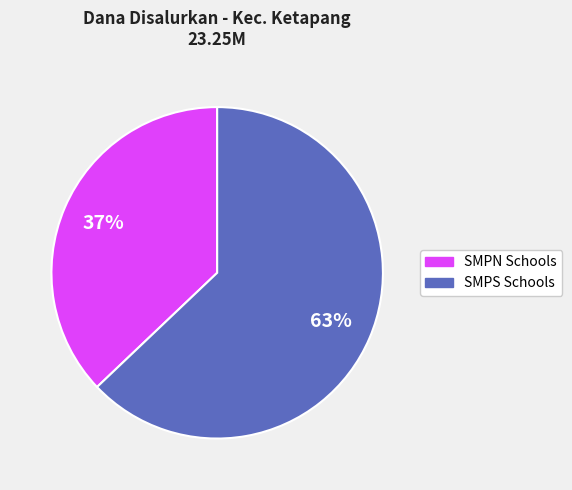

Count the number of slices in the pie.

2